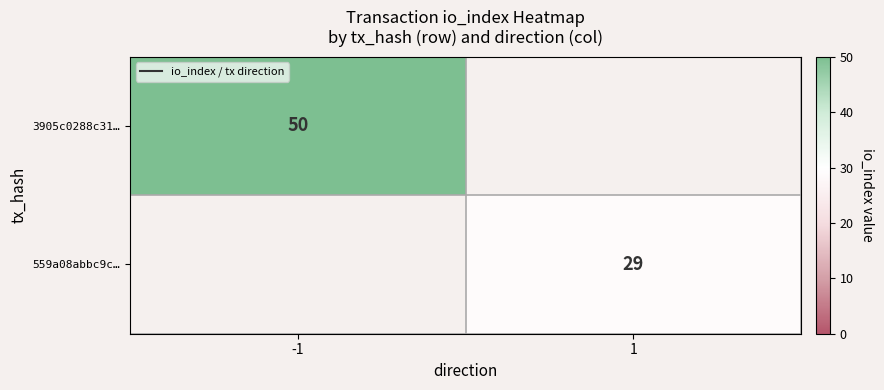

True or false: 559a08abbc9c… has a value of 42 at 1.

False